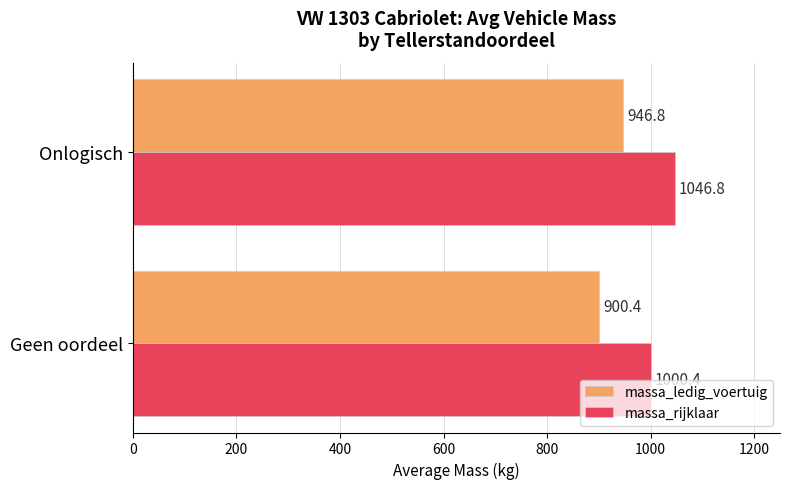

Is it true that massa_ledig_voertuig equals 946.8 at Onlogisch?

True